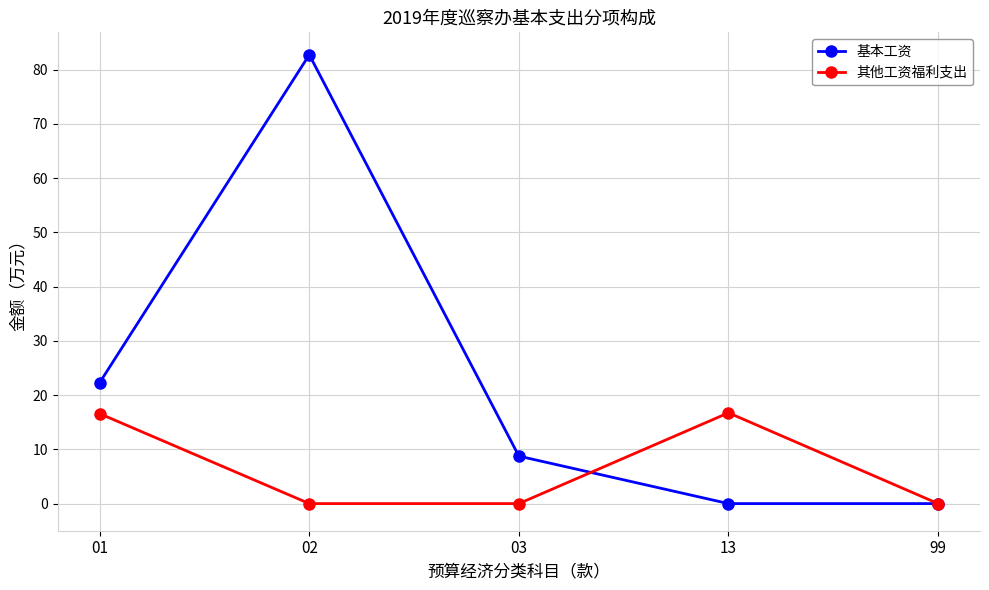

Rank the series by their average value, from lowest to highest.

其他工资福利支出, 基本工资